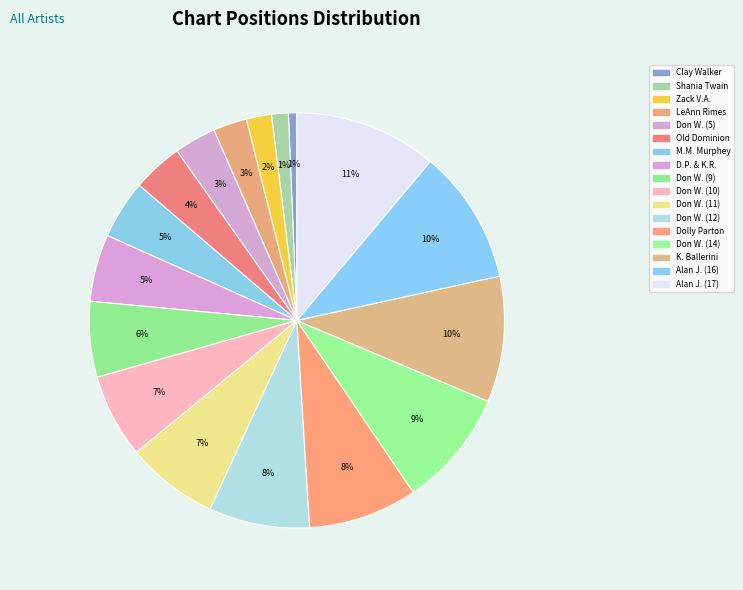

What is the smallest slice in the pie chart?

Clay Walker